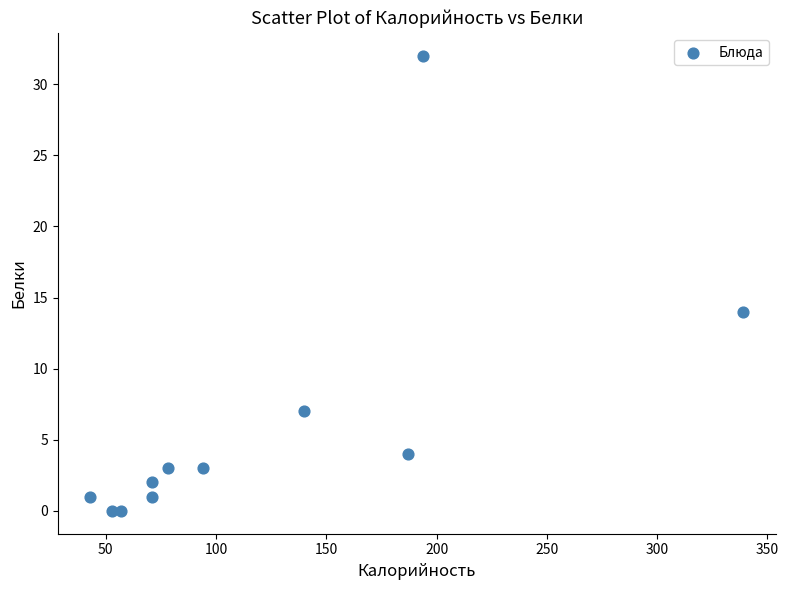

What Y value in the scatter plot is closest to 16?

14